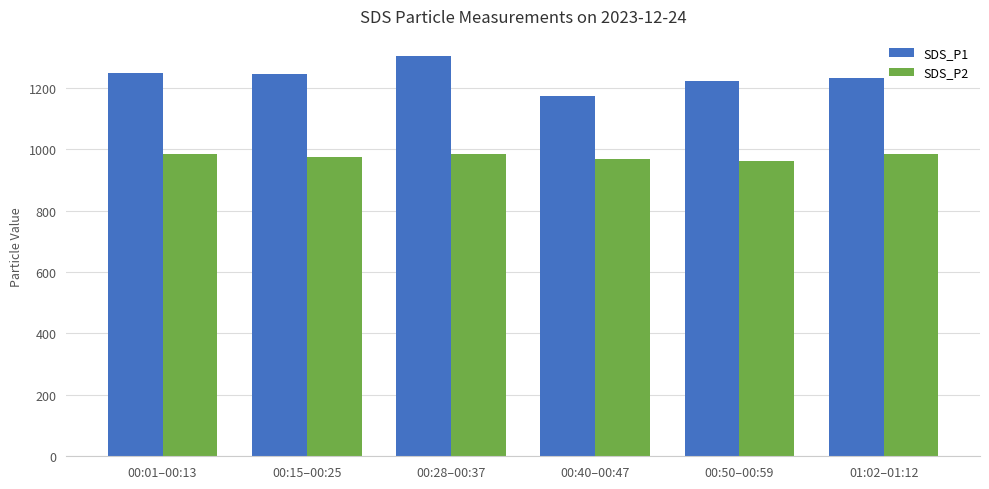

How many data points in SDS_P1 are above 1244?

3